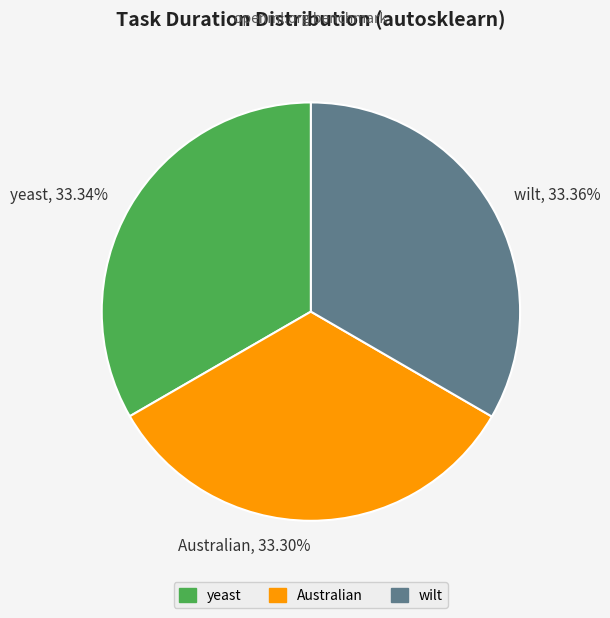

What portion of the pie excludes Australian?

66.7%